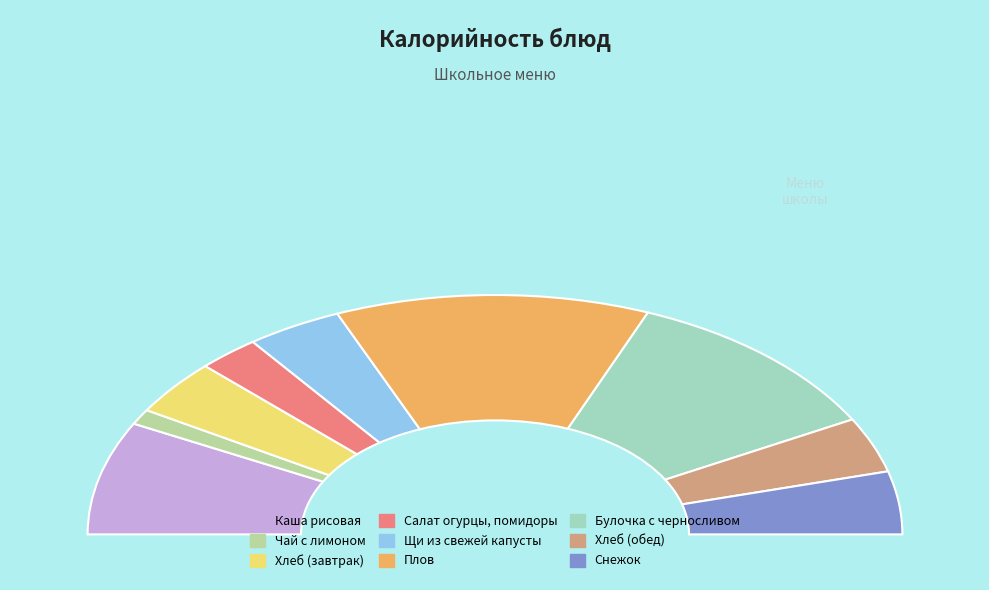

What percentage is the Булочка с черносливом slice, to the nearest percent?

22%